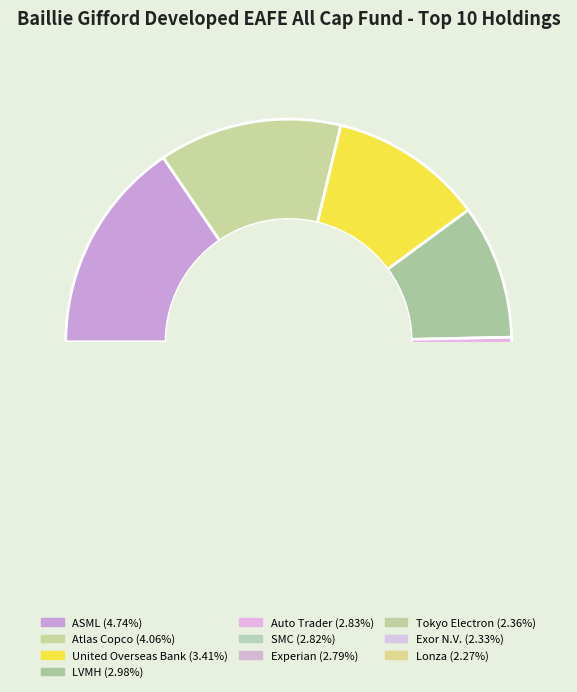

To the nearest percent, what is the average slice percentage?

10%